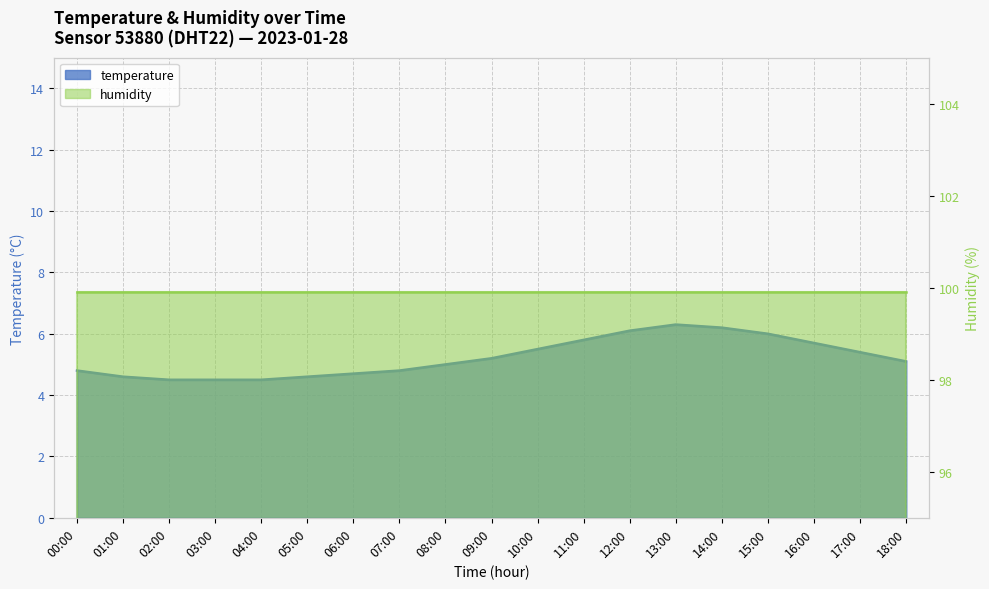

What is the change in value from 02:00 to 08:00?

+0.5